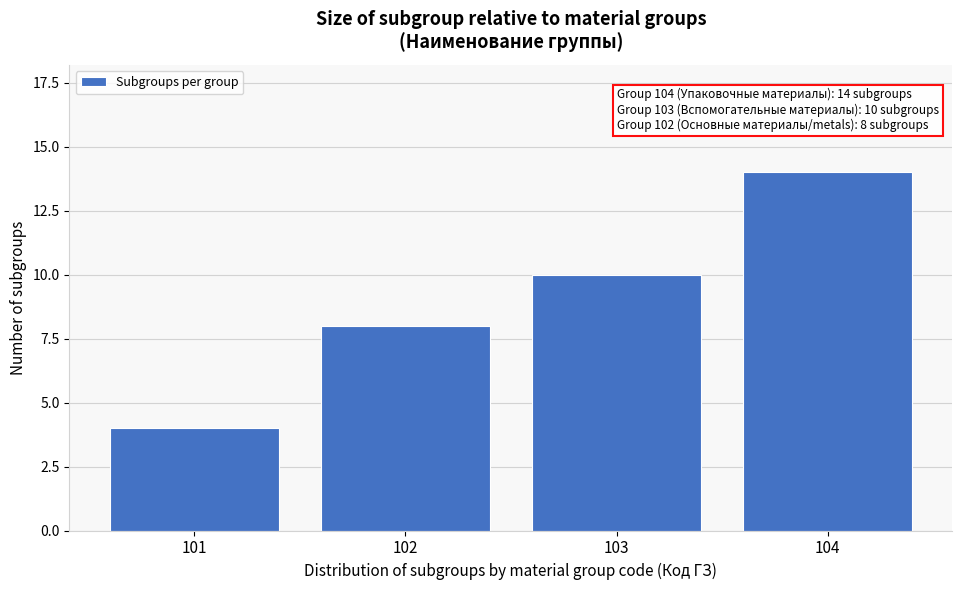

Reading right to left, list all the values displayed in this chart.

104=14	103=10	102=8	101=4